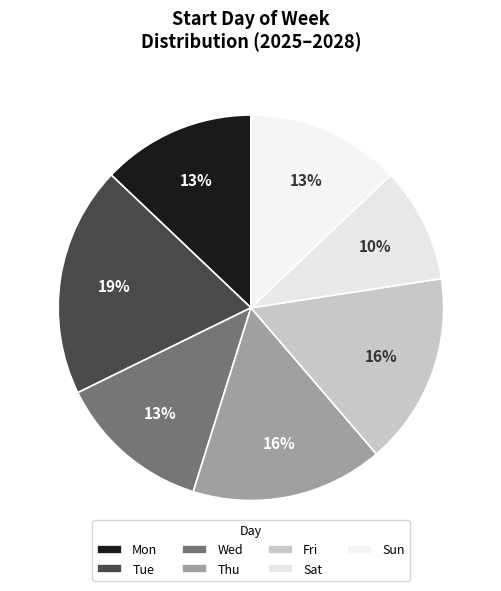

Count the number of slices in the pie.

7